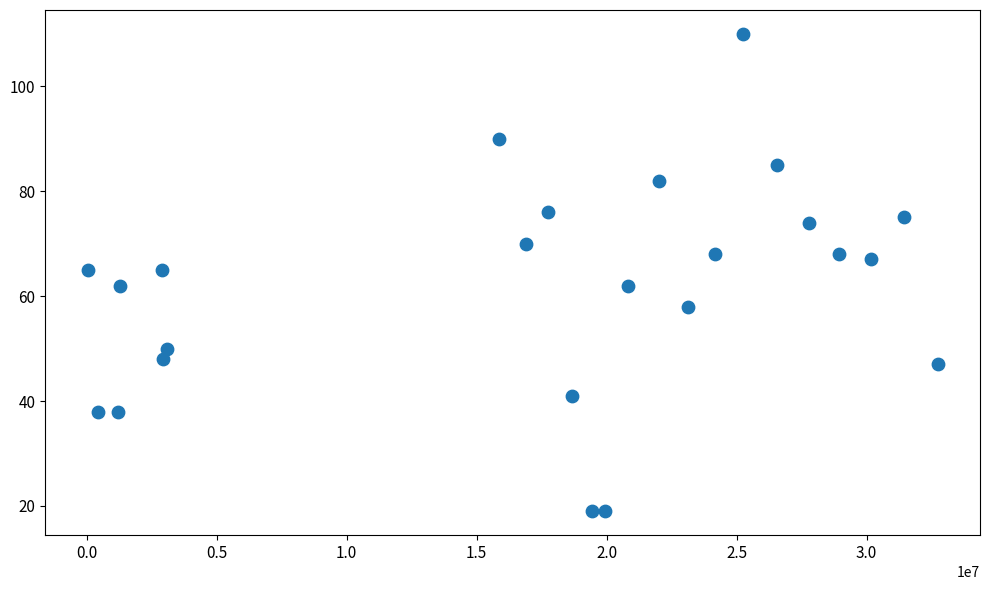

What is the range of X values (max minus min)?

32689524